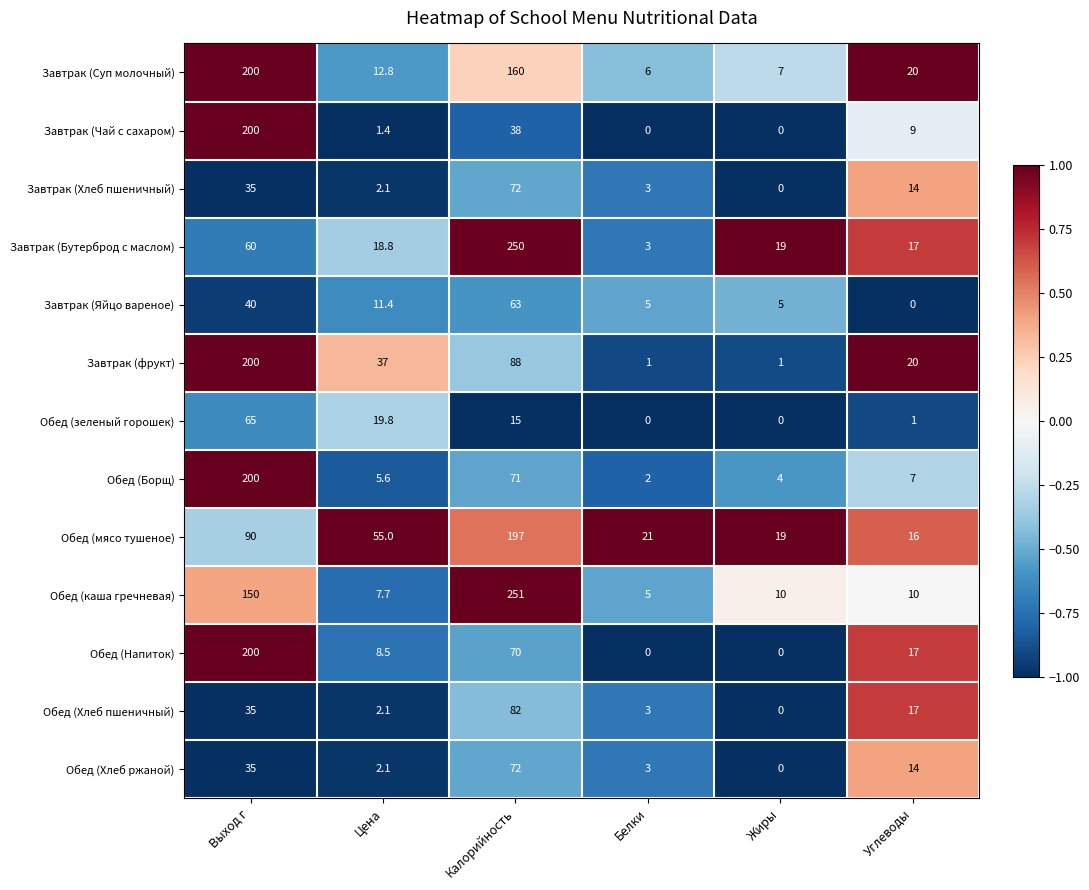

What is the average value of the Завтрак (фрукт) series?

57.8